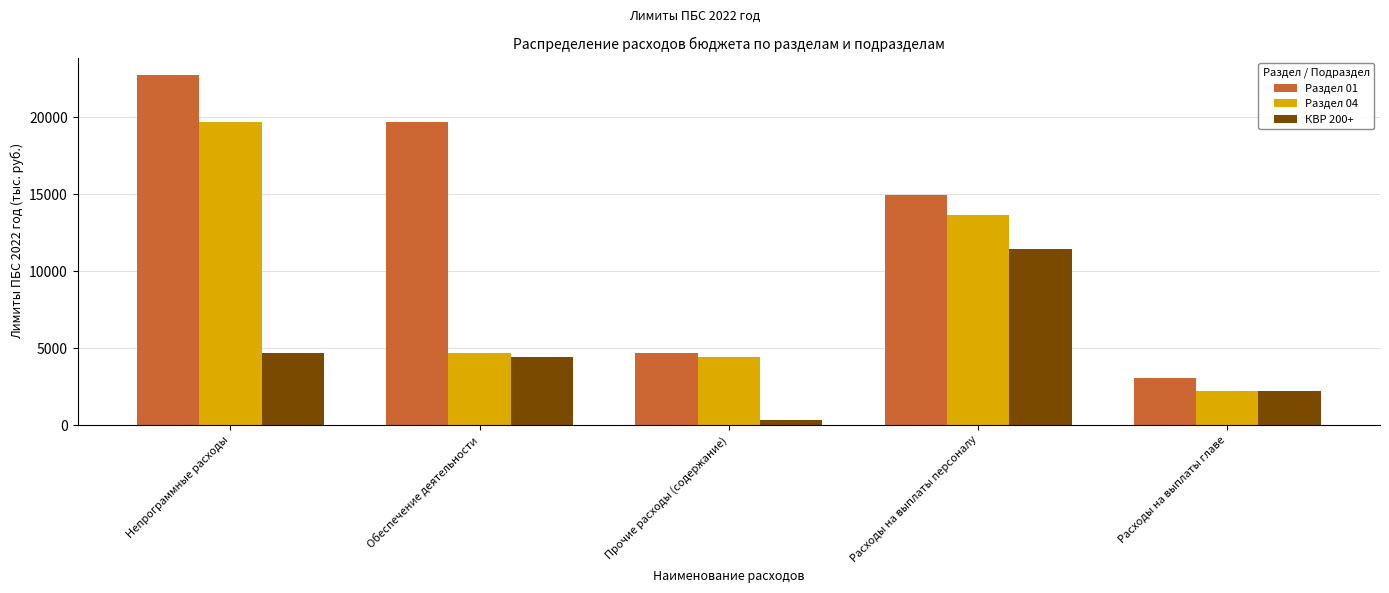

How many values in the Раздел 04 series exceed 4705?

3